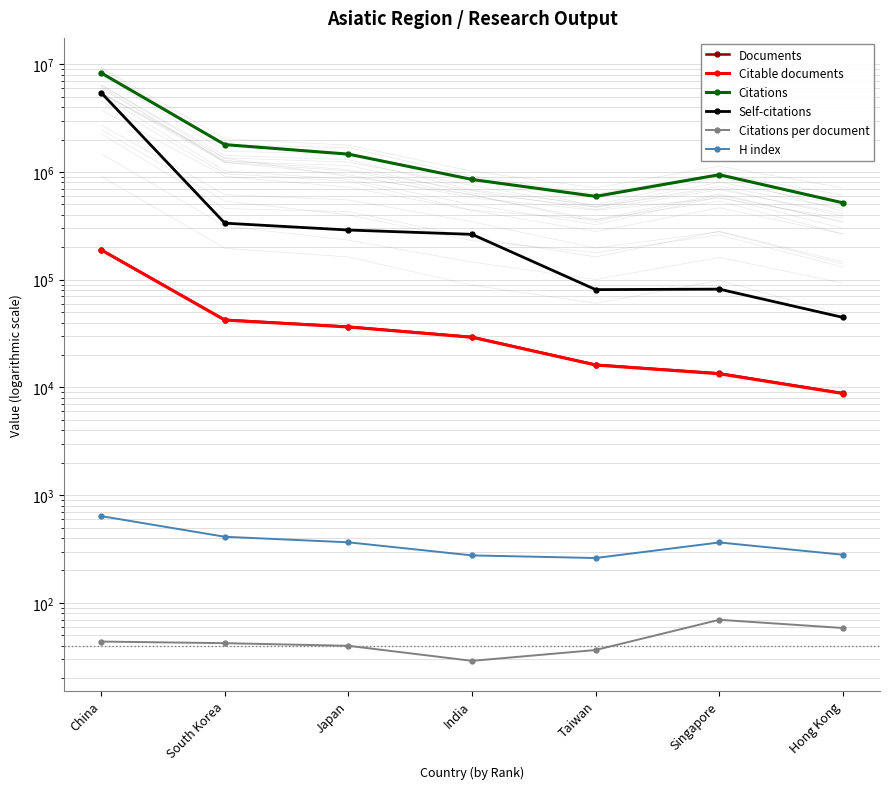

Which label corresponds to the smallest value in the chart?

India